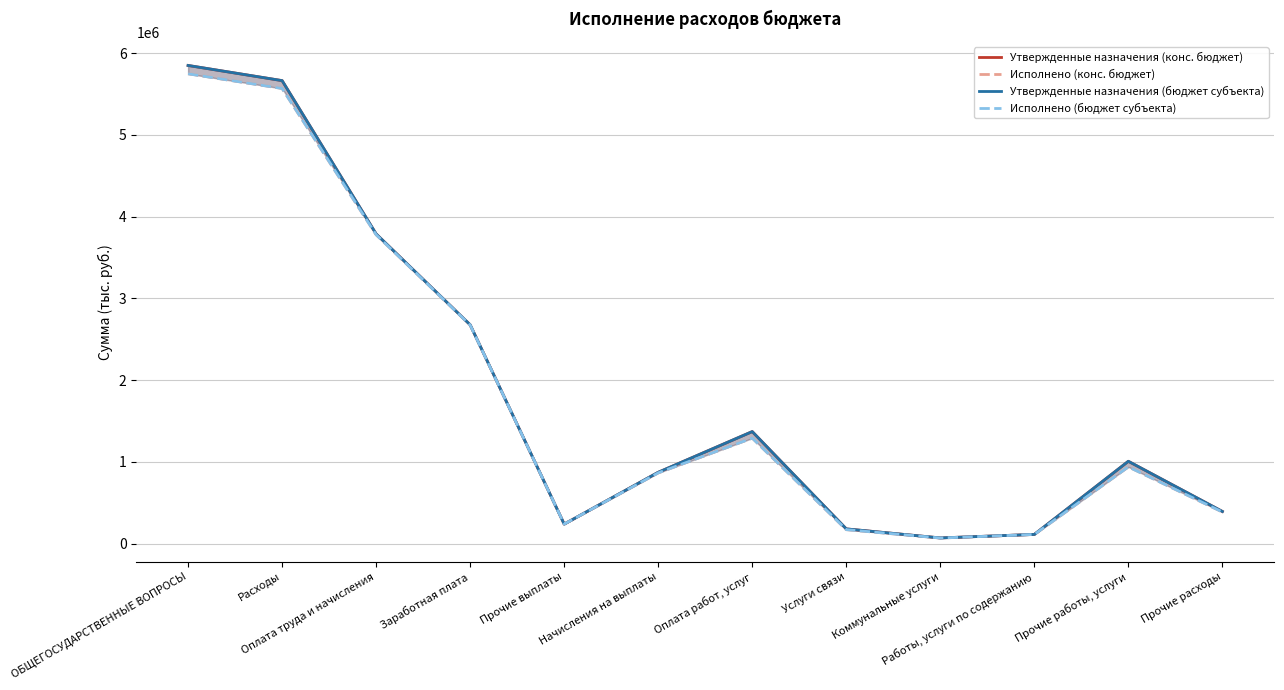

How many interior local valleys does the Утвержденные назначения (бюджет субъекта) series have?

2